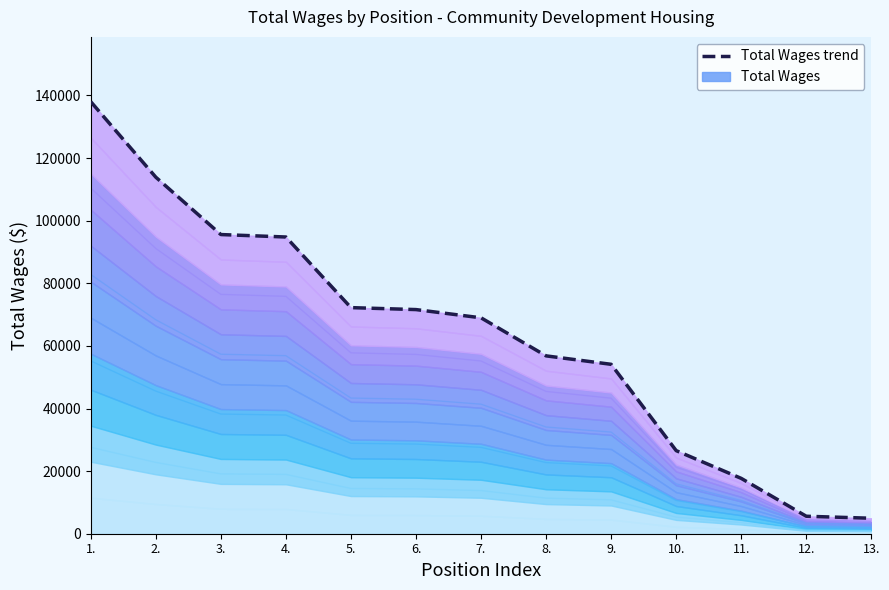

What is the difference between the second highest and minimum values?

108948